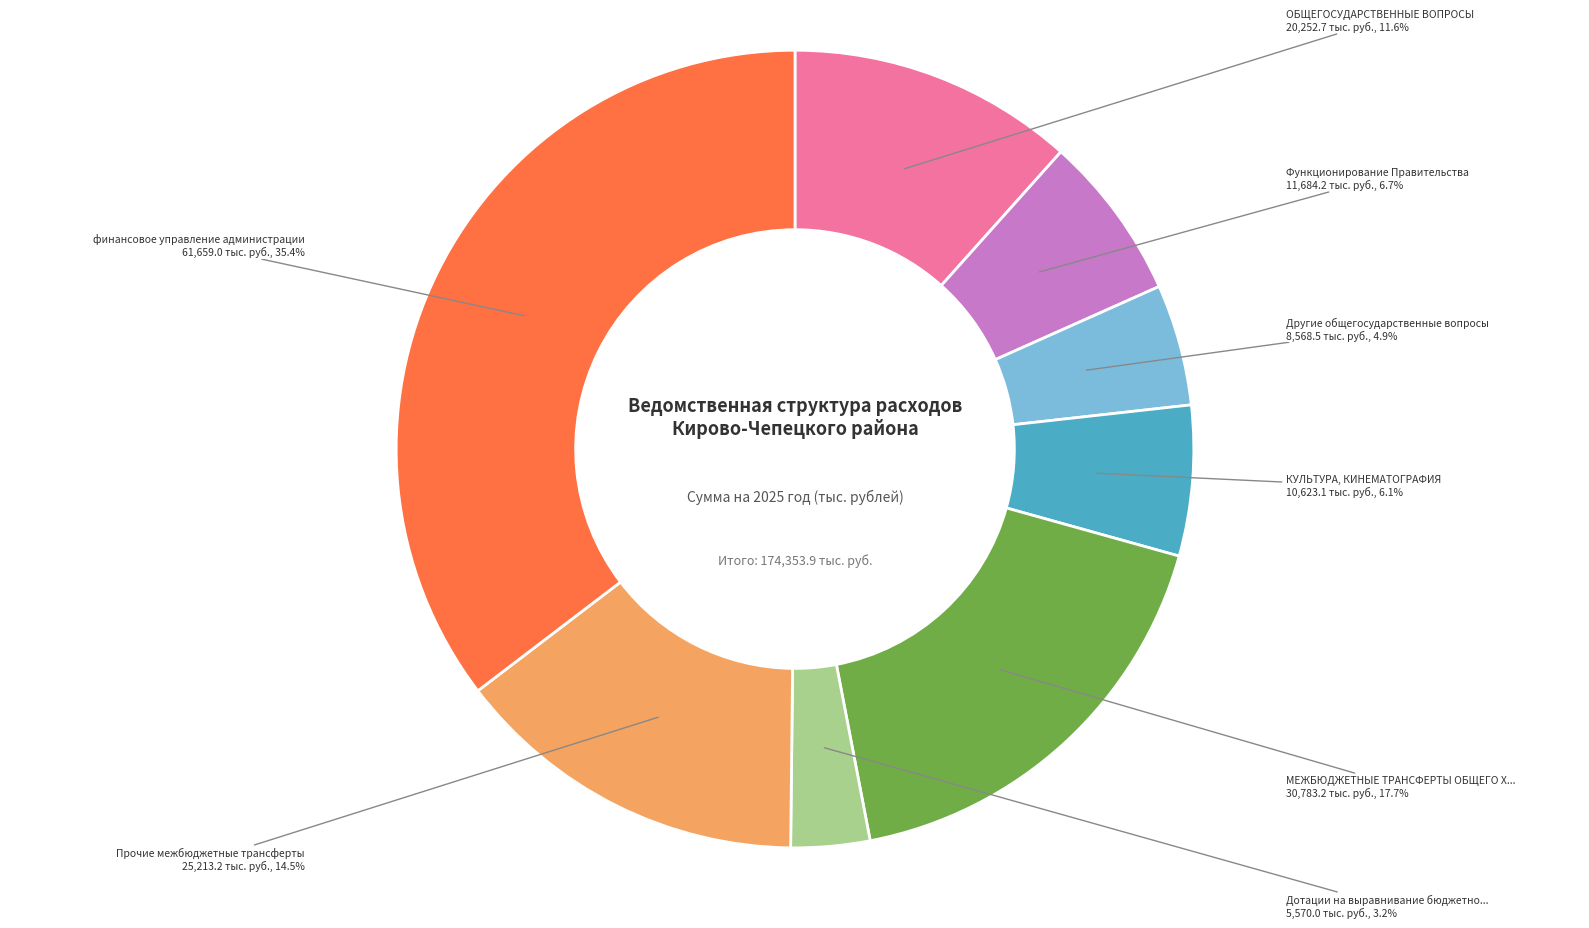

Does any single category account for the majority?

No